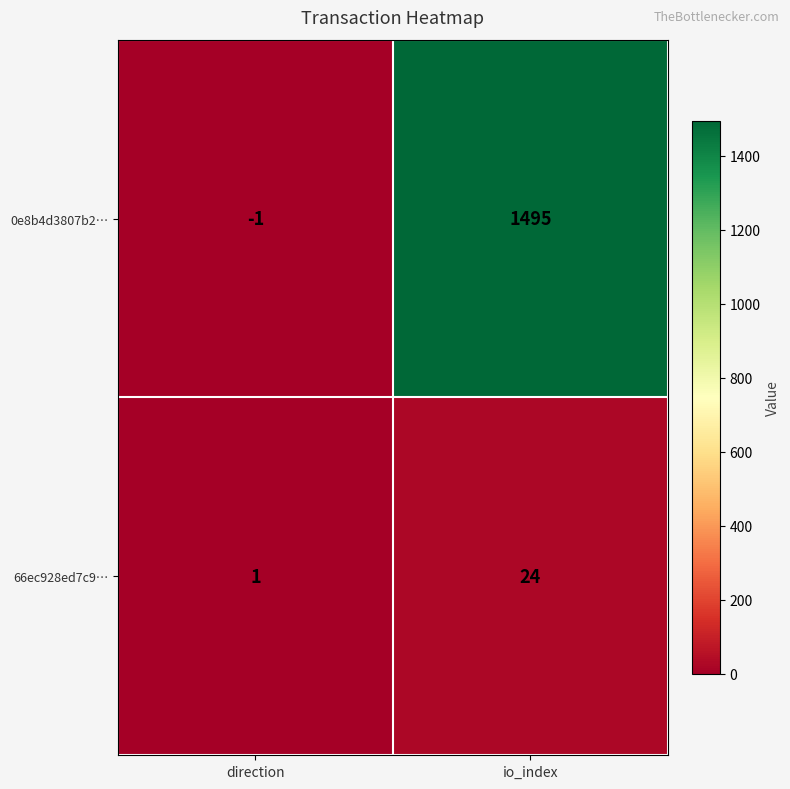

What value does the 0e8b4d3807b2… series have at io_index?

1495